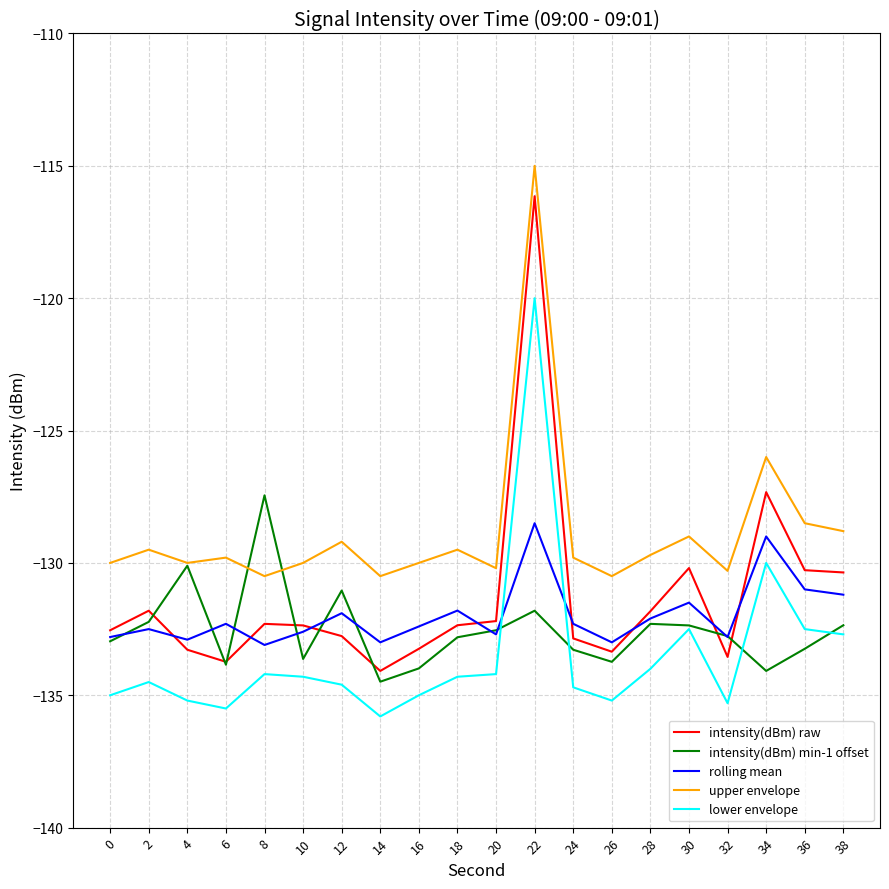

How many lines are shown in the chart?

5